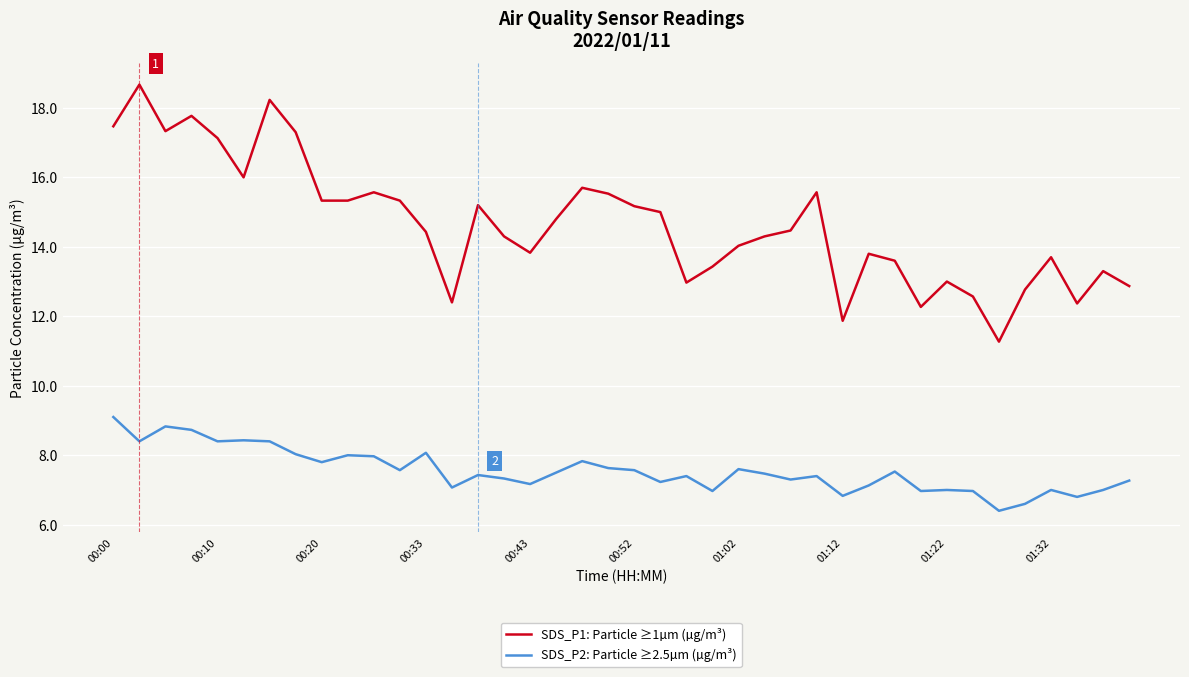

Which series has the largest total across all categories?

SDS_P1: Particle ≥1µm (µg/m³)